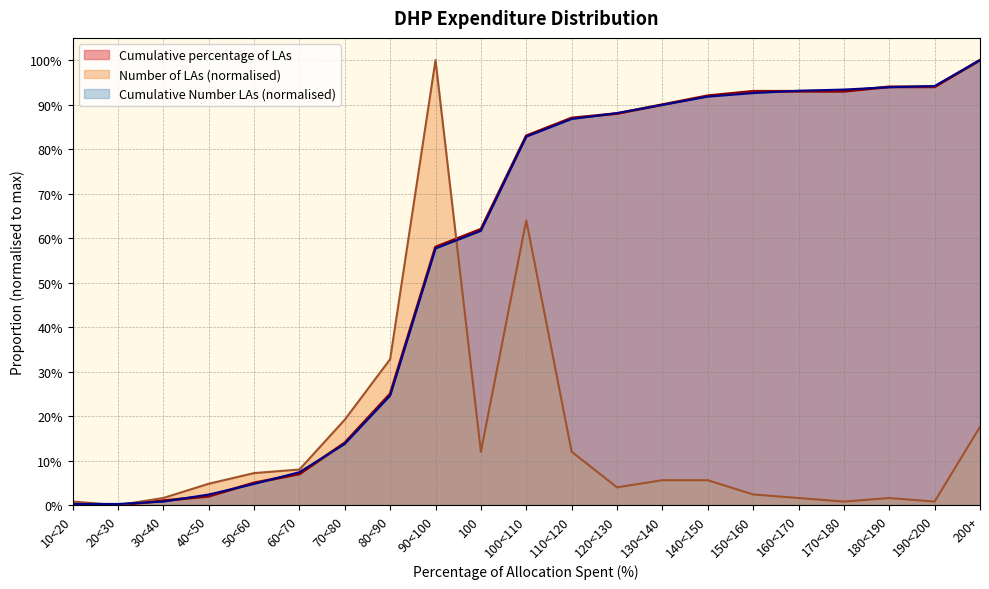

Between 30<40 and 200+, which is larger?

200+